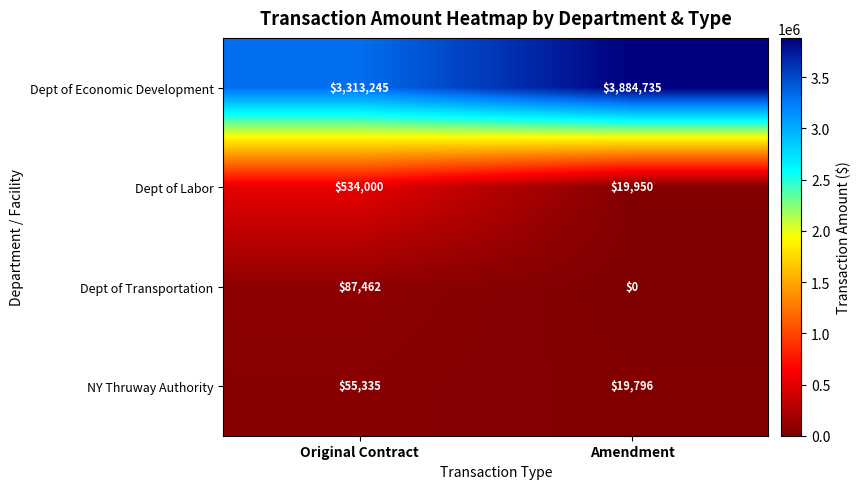

Count the number of categories in the chart.

2